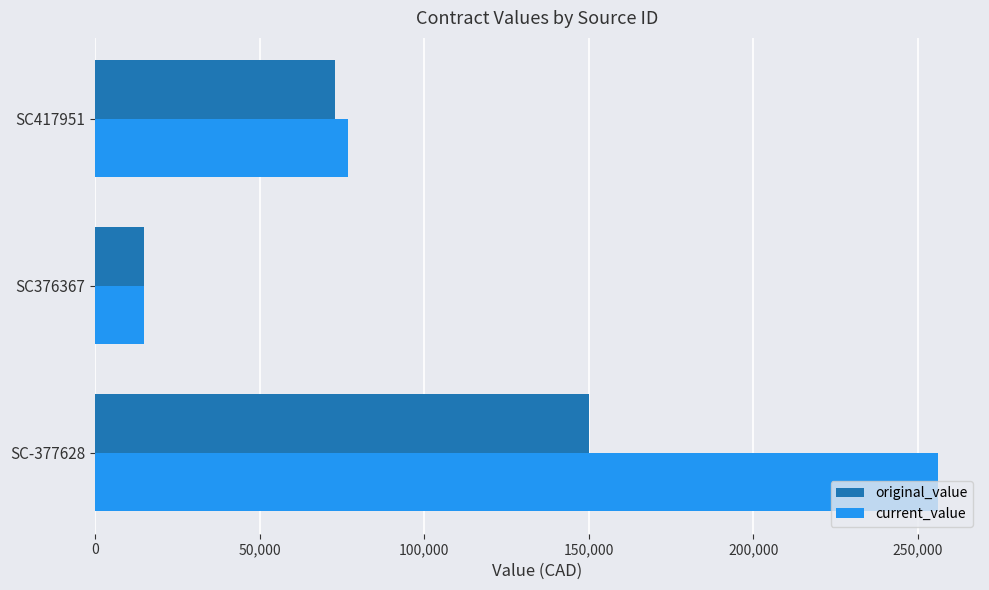

List the series in order of their peak value, lowest first.

original_value, current_value